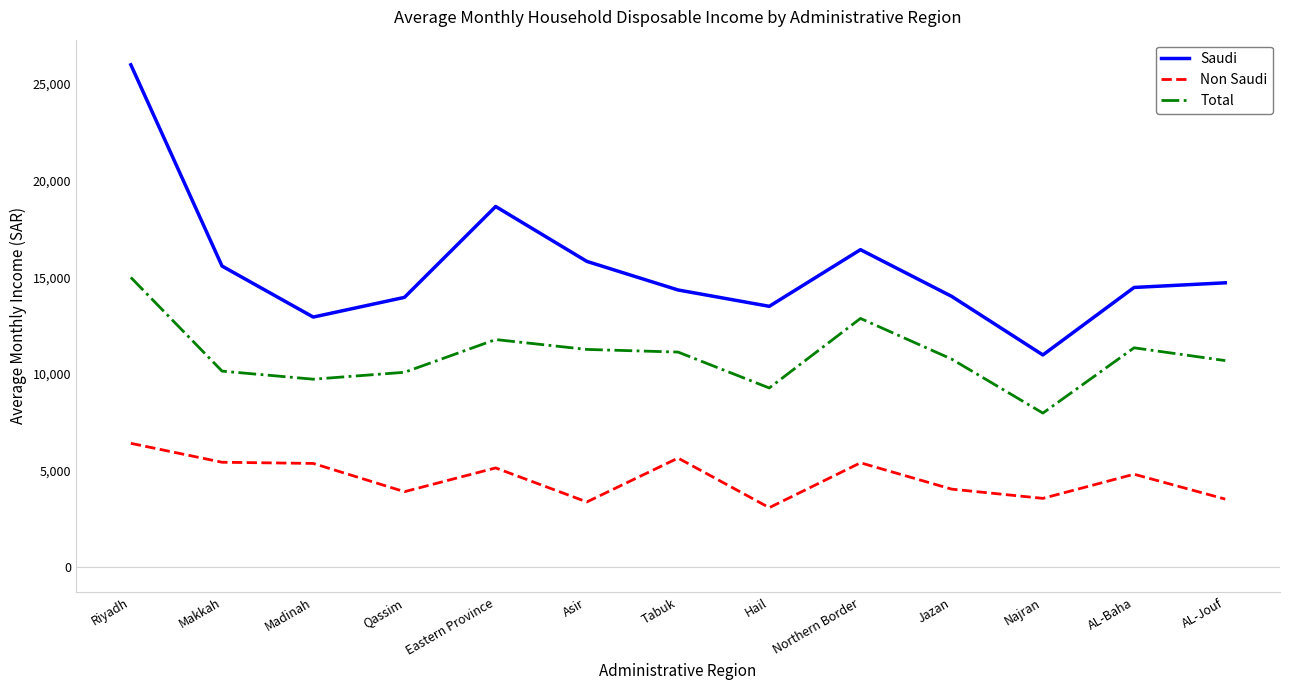

How many interior local valleys does the Saudi series have?

3